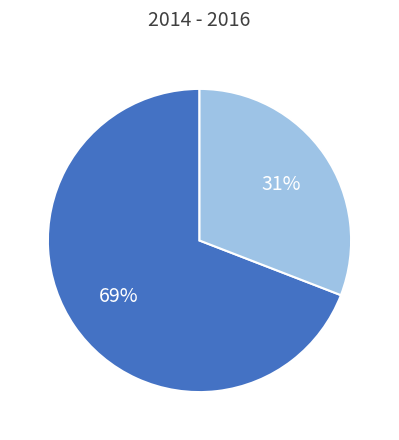

To the nearest percent, what is the difference between the largest and smallest slice percentages?

38%